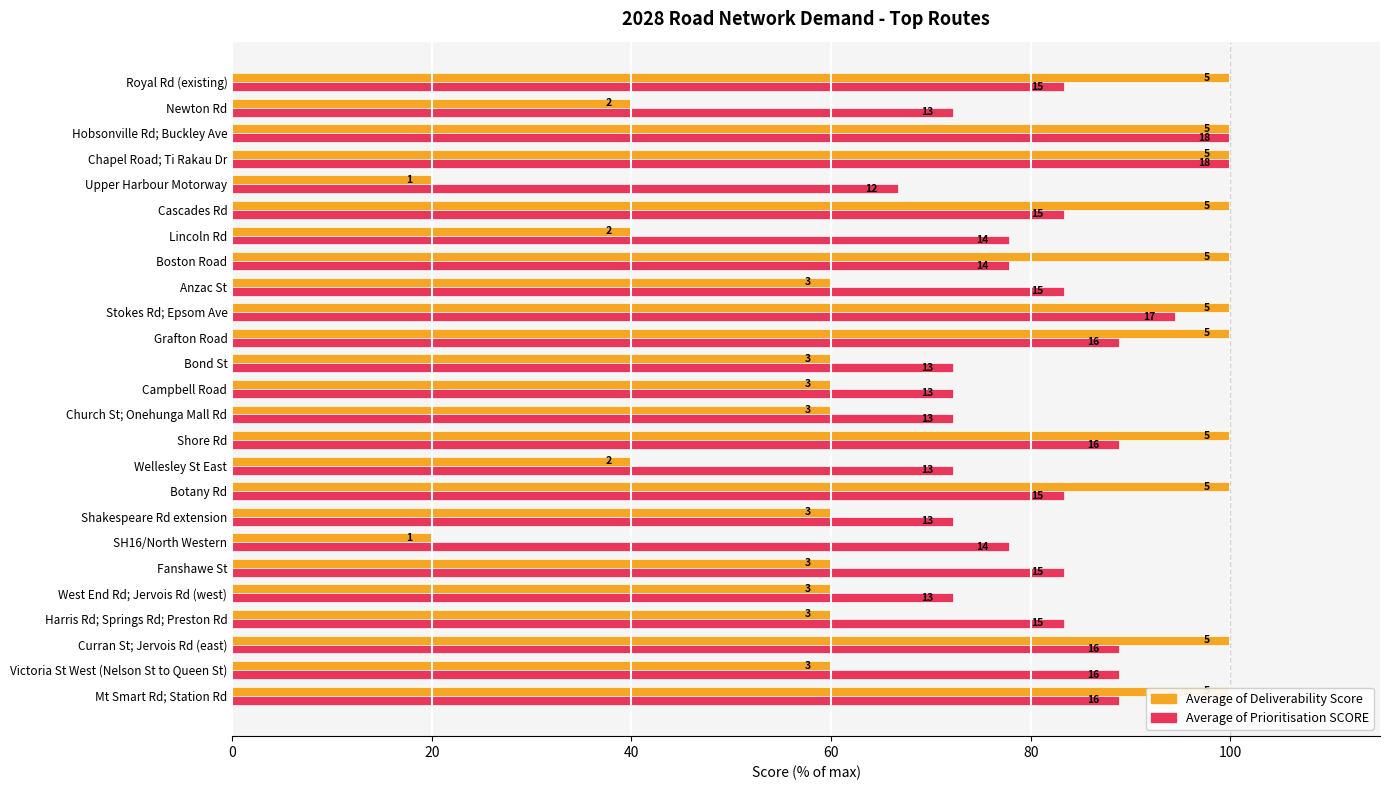

Reading left to right, extract all data points from this chart.

Average of Deliverability Score: 100.0	60.0	100.0	60.0	60.0	60.0	20.0	60.0	100.0	40.0	100.0	60.0	60.0	60.0	100.0	100.0	60.0	100.0	40.0	100.0	20.0	100.0	100.0	40.0	100.0
Average of Prioritisation SCORE: 88.9	88.9	88.9	83.3	72.2	83.3	77.8	72.2	83.3	72.2	88.9	72.2	72.2	72.2	88.9	94.4	83.3	77.8	77.8	83.3	66.7	100.0	100.0	72.2	83.3